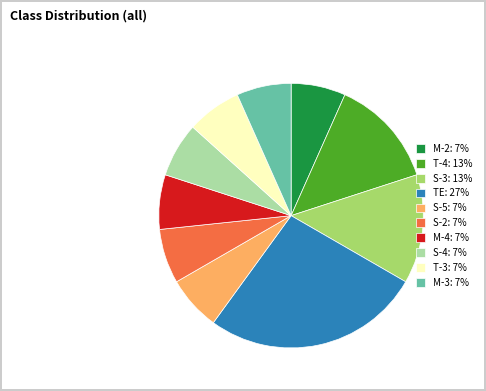

Is the sum of S-5: 7% and T-4: 13% greater than half?

No